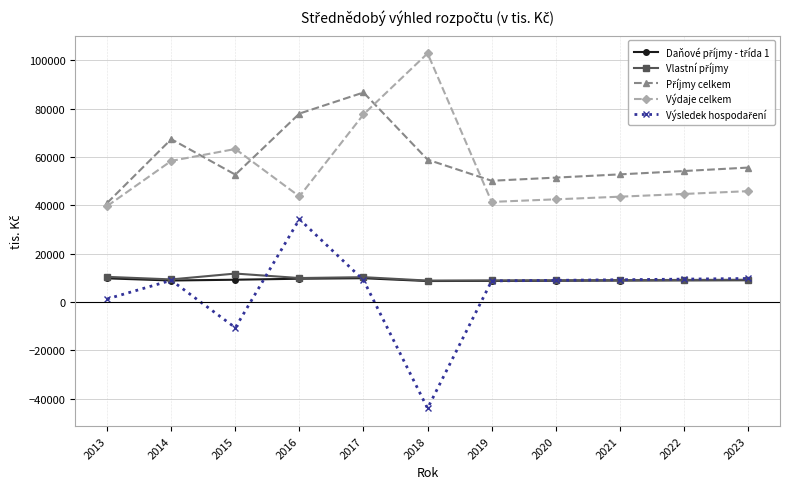

At which category is the sum across all series the highest?

2017